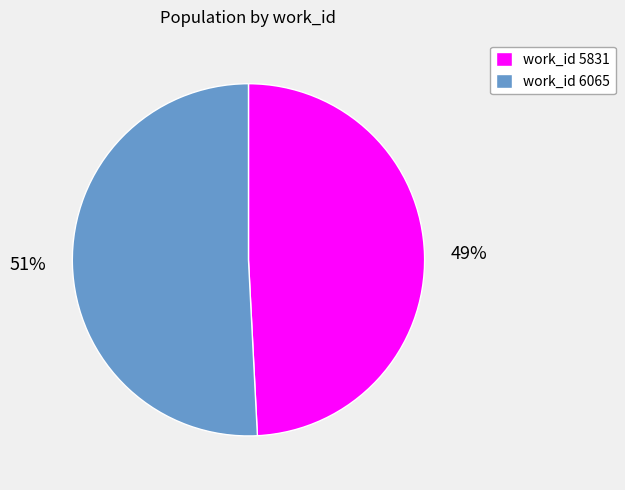

Which category accounts for the majority?

work_id 6065